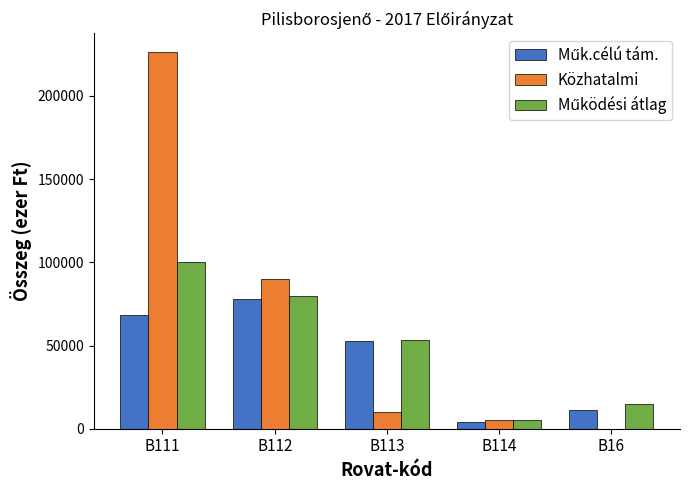

Which series changed the most between B112 and B114?

Közhatalmi